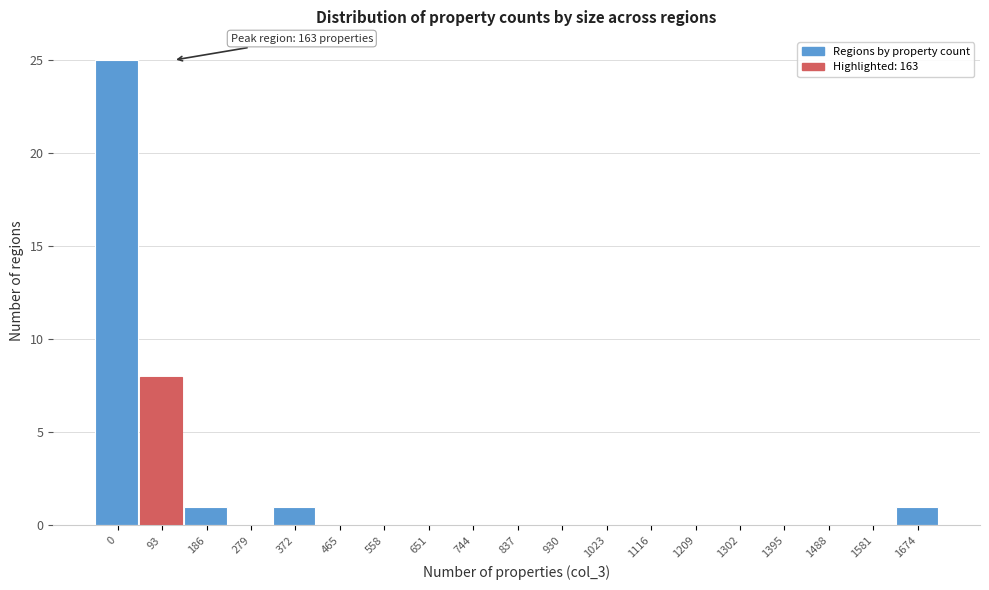

Reading left to right, list all the values displayed in this chart.

0=25	93=8	186=1	279=0	372=1	465=0	558=0	651=0	744=0	837=0	930=0	1023=0	1116=0	1209=0	1302=0	1395=0	1488=0	1581=0	1674=1